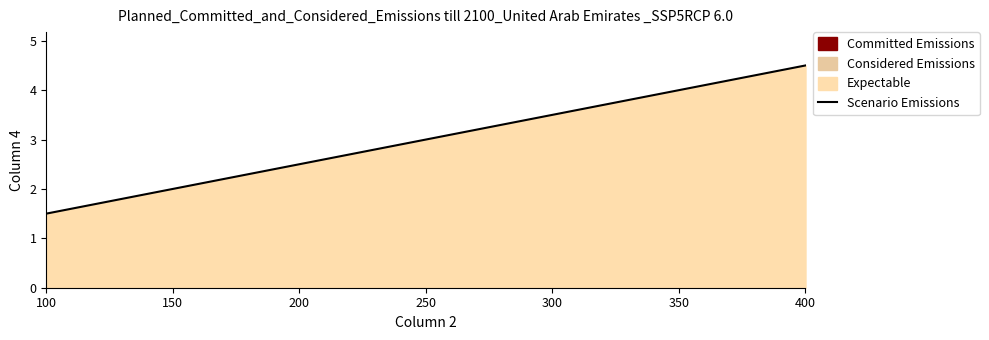

The value at 200 is 3.6. True or false?

False